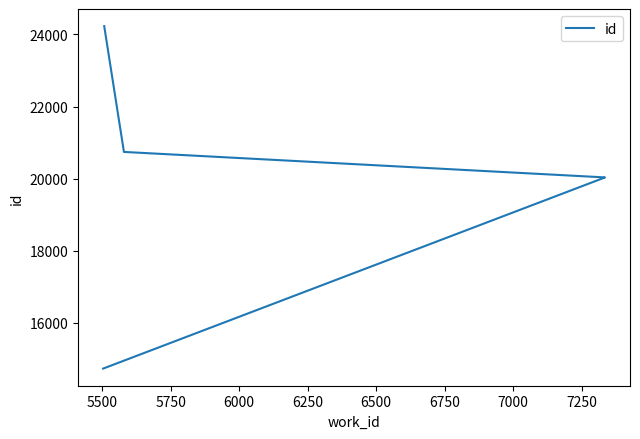

Approximately how many times larger is the value at 6000 compared to 5750?

1.0